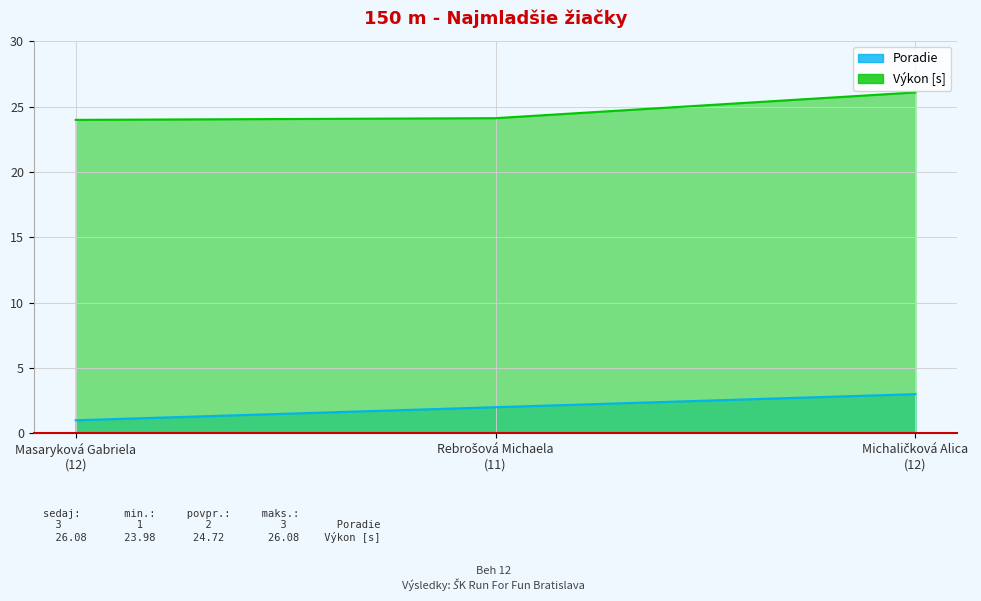

What is the average value of the Výkon series?

24.7